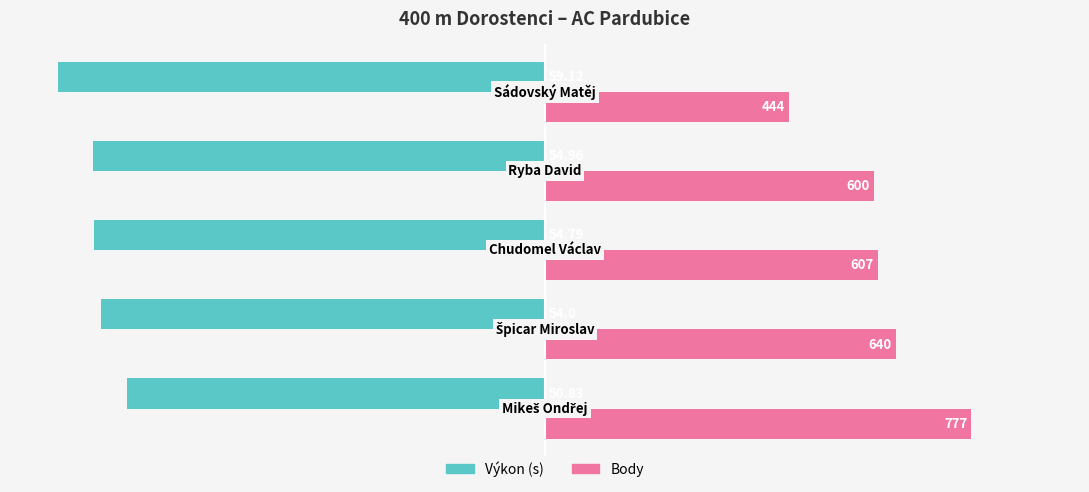

The value of Body at 3 is 52.2. True or false?

False